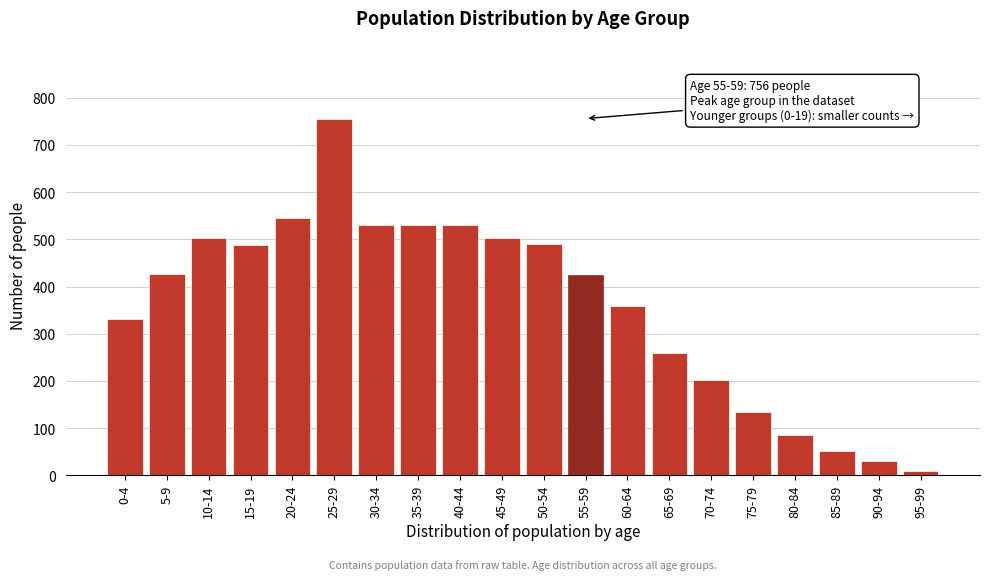

What is the ratio of the value at 50-54 to the value at 40-44?

0.9